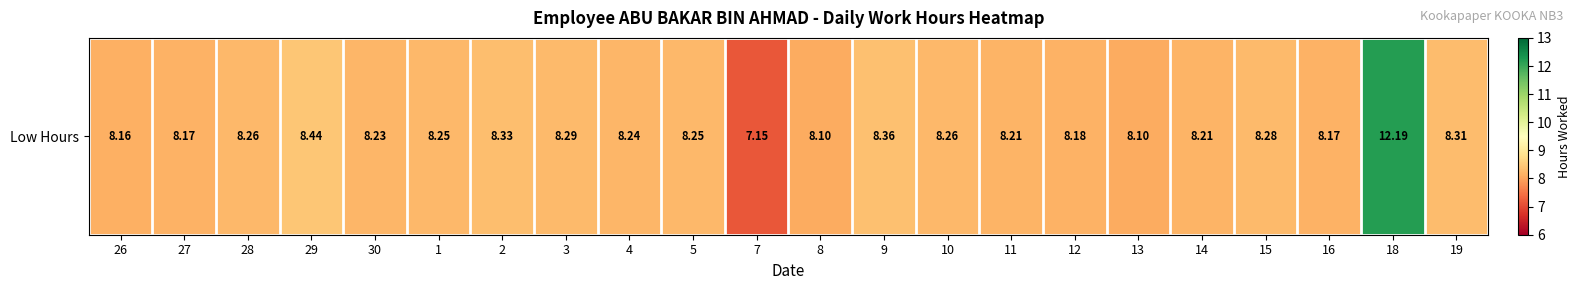

True or false: the data shows 4.5 at 13.

False